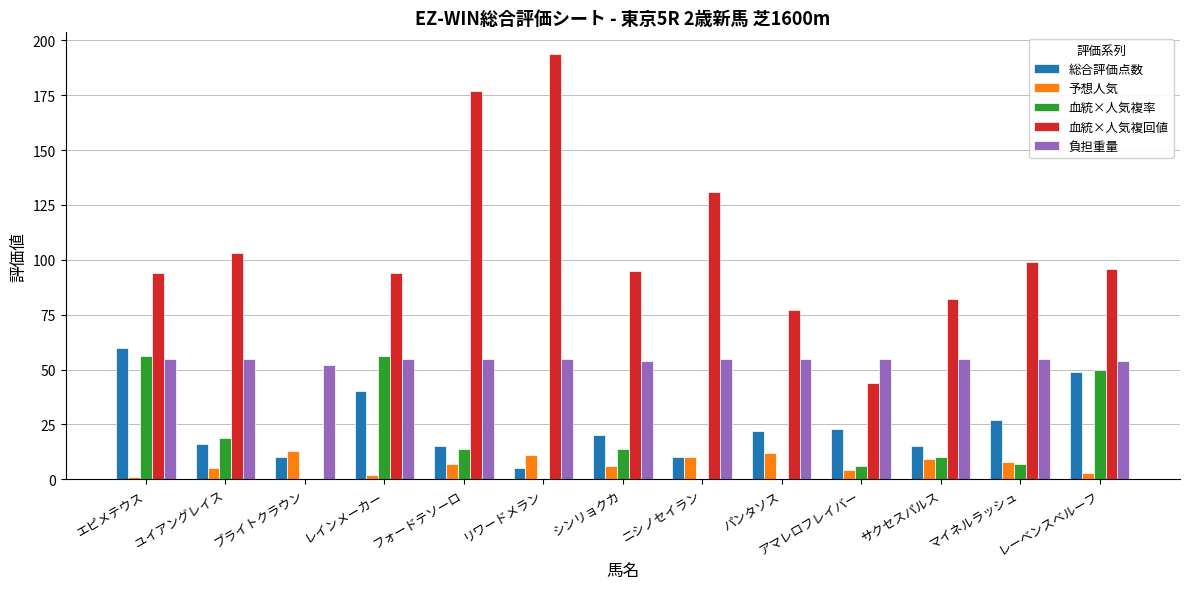

What is the sum of all 血統×人気複回値 values?

1286